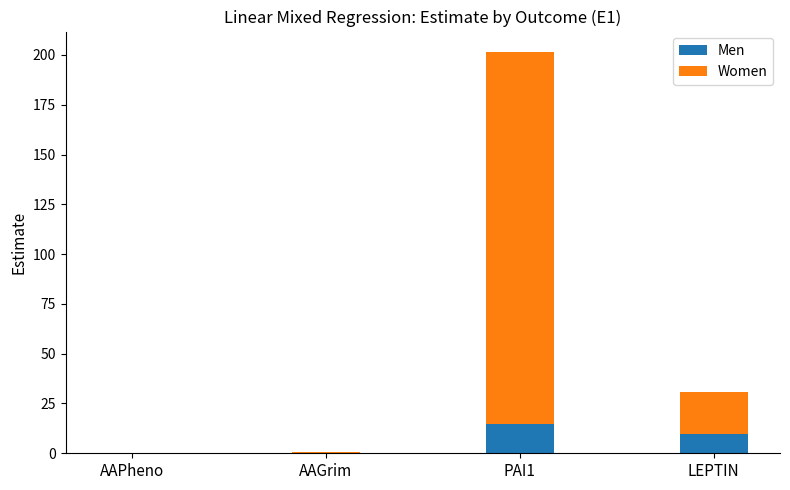

What is the sum of all Men values?

24.9